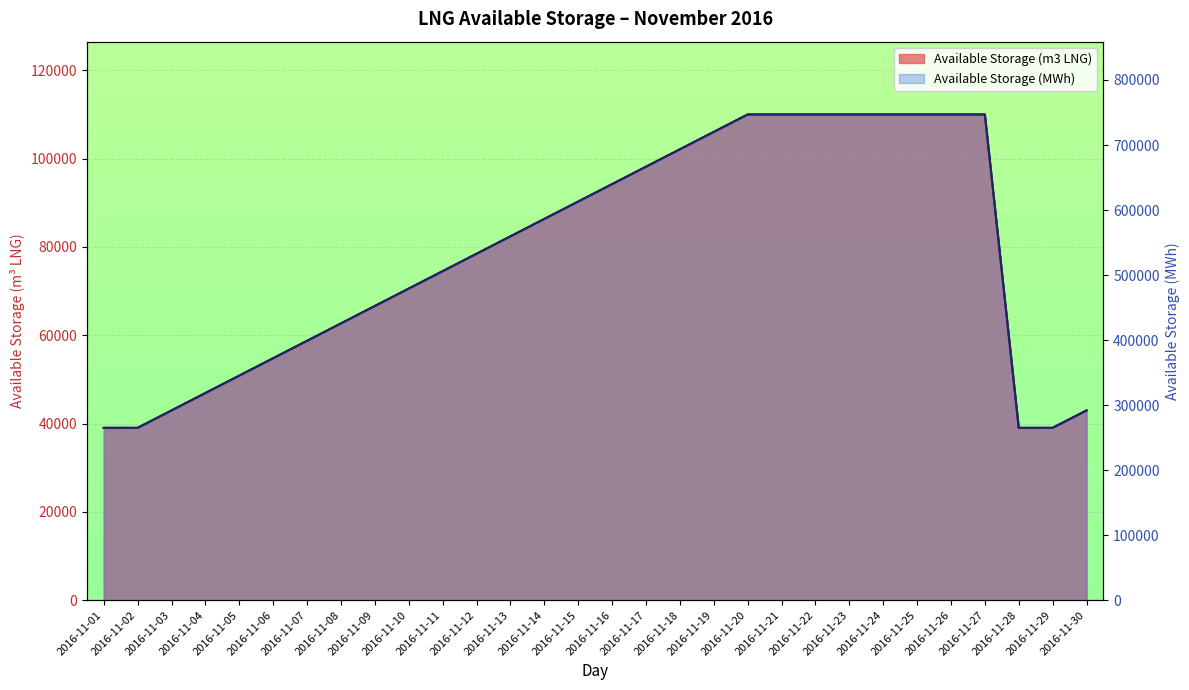

Reading left to right, transcribe all the data shown in this chart.

Available Storage (m3 LNG): 2016-11-01=39028.0	2016-11-02=39028.0	2016-11-03=42971.0	2016-11-04=46914.0	2016-11-05=50856.0	2016-11-06=54799.0	2016-11-07=58742.0	2016-11-08=62685.0	2016-11-09=66628.0	2016-11-10=70571.0	2016-11-11=74514.0	2016-11-12=78457.0	2016-11-13=82400.0	2016-11-14=86343.0	2016-11-15=90285.0	2016-11-16=94228.0	2016-11-17=98171.0	2016-11-18=102114.0	2016-11-19=106057.0	2016-11-20=110000.0	2016-11-21=110000.0	2016-11-22=110000.0	2016-11-23=110000.0	2016-11-24=110000.0	2016-11-25=110000.0	2016-11-26=110000.0	2016-11-27=110000.0	2016-11-28=39028.0	2016-11-29=39028.0	2016-11-30=42971.0
Available Storage (MWh): 2016-11-01=264998.6	2016-11-02=264998.6	2016-11-03=291770.9	2016-11-04=318543.2	2016-11-05=345315.5	2016-11-06=372087.8	2016-11-07=398860.1	2016-11-08=425632.4	2016-11-09=452404.7	2016-11-10=479177.0	2016-11-11=505949.3	2016-11-12=532721.6	2016-11-13=559493.9	2016-11-14=586266.2	2016-11-15=613038.5	2016-11-16=639810.8	2016-11-17=666583.1	2016-11-18=693355.4	2016-11-19=720127.7	2016-11-20=746900.0	2016-11-21=746900.0	2016-11-22=746900.0	2016-11-23=746900.0	2016-11-24=746900.0	2016-11-25=746900.0	2016-11-26=746900.0	2016-11-27=746900.0	2016-11-28=264998.6	2016-11-29=264998.6	2016-11-30=291770.9